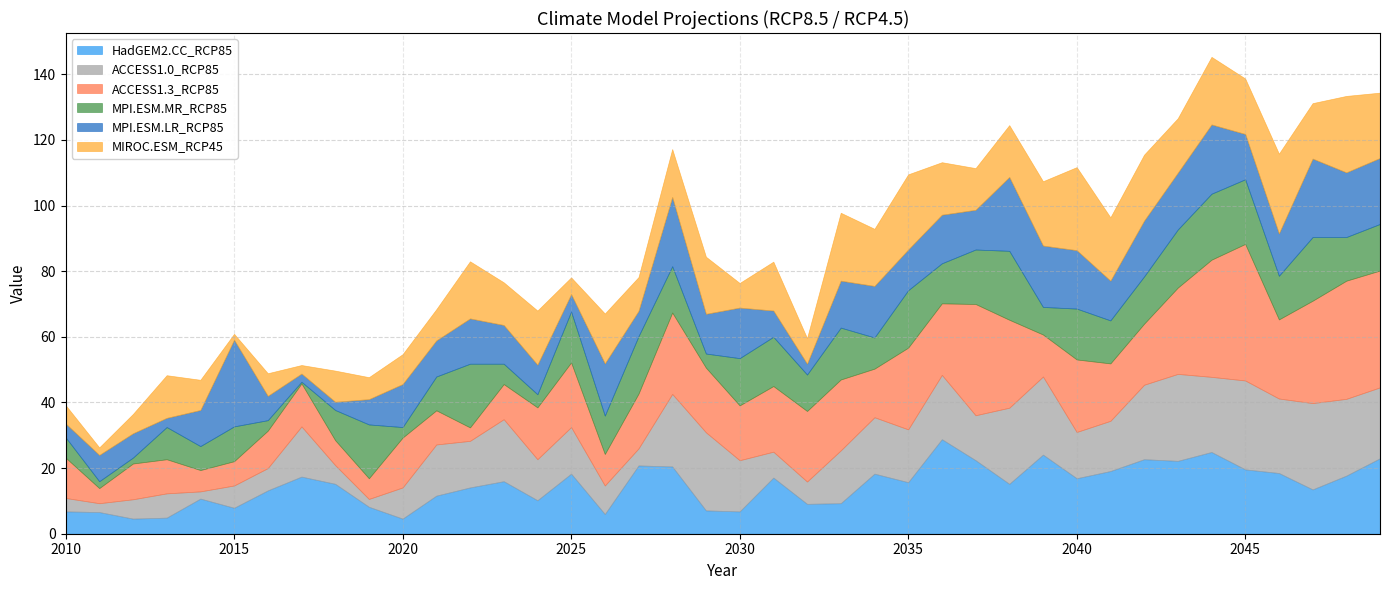

What is the sum of all MIROC.ESM_RCP45 values?

550.1